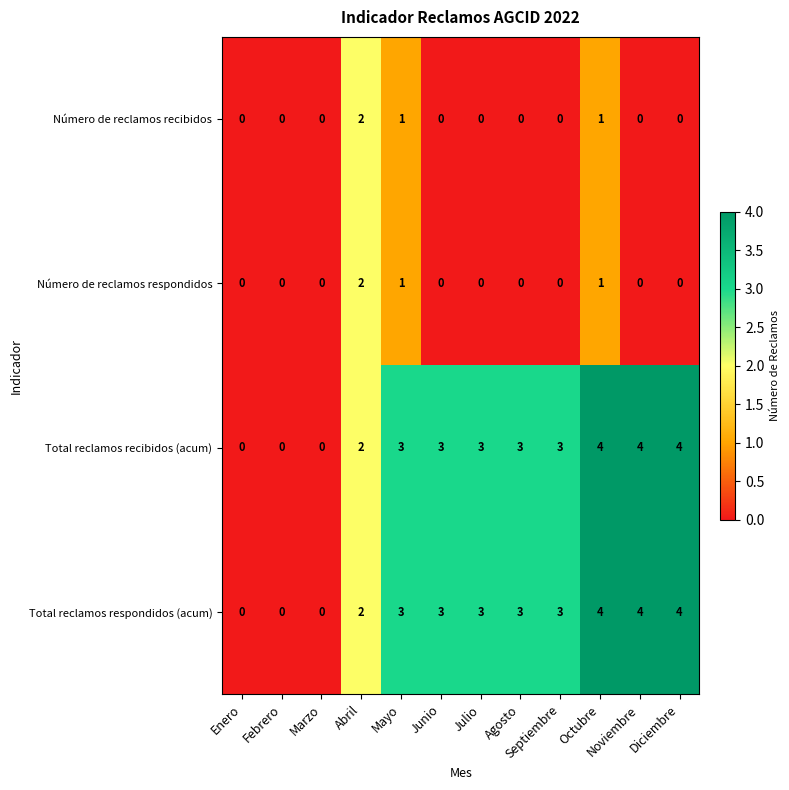

Is the value of Número de reclamos recibidos at Octubre greater than the value of Total reclamos recibidos (acum) at Diciembre?

No